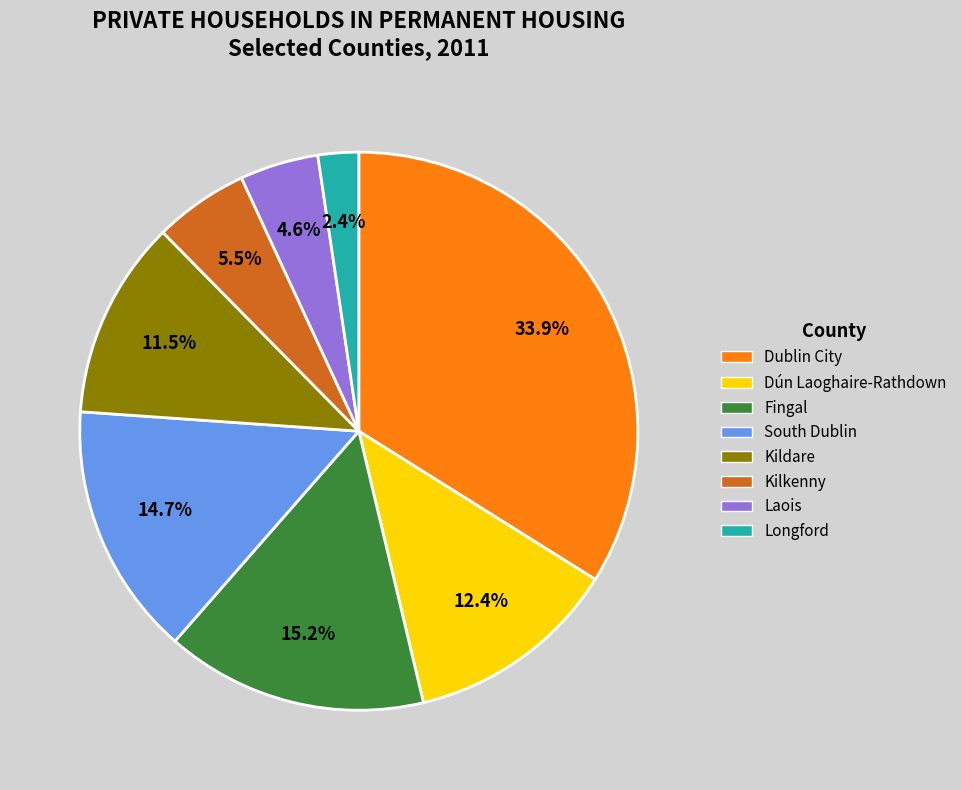

Rank the categories by value from highest to lowest.

Dublin City, Fingal, South Dublin, Dún Laoghaire-Rathdown, Kildare, Kilkenny, Laois, Longford